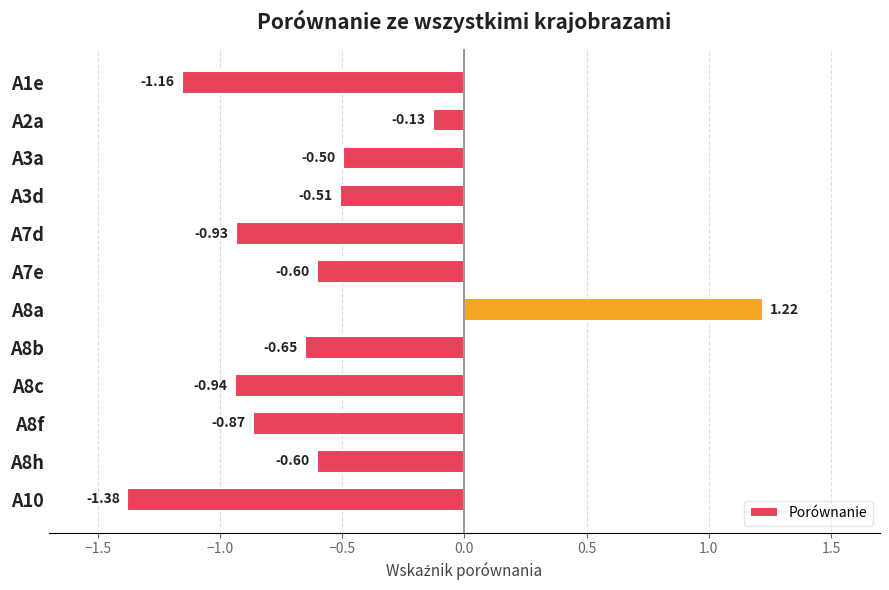

What is the difference between the maximum and minimum values?

2.6